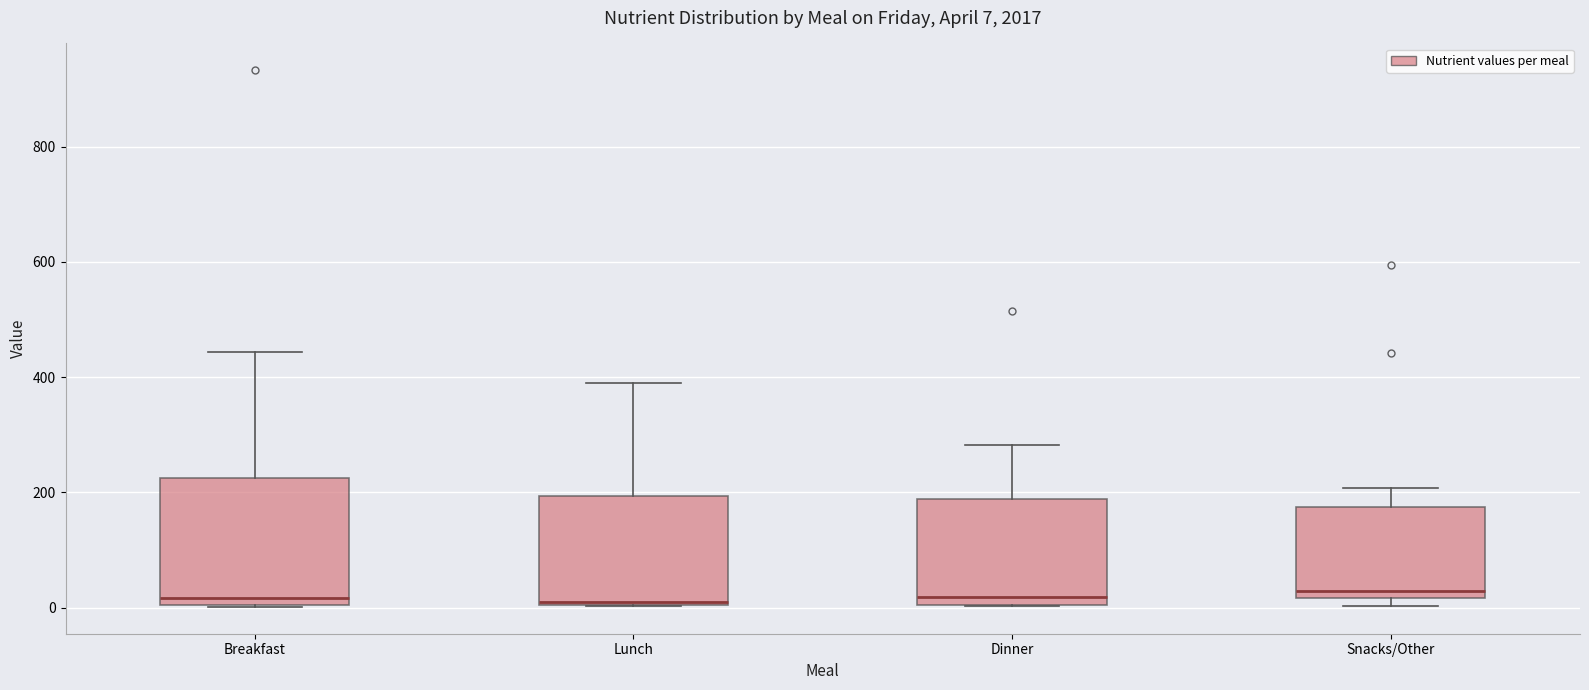

Comparing the boxes themselves (not the whiskers), which one is the tallest?

Breakfast